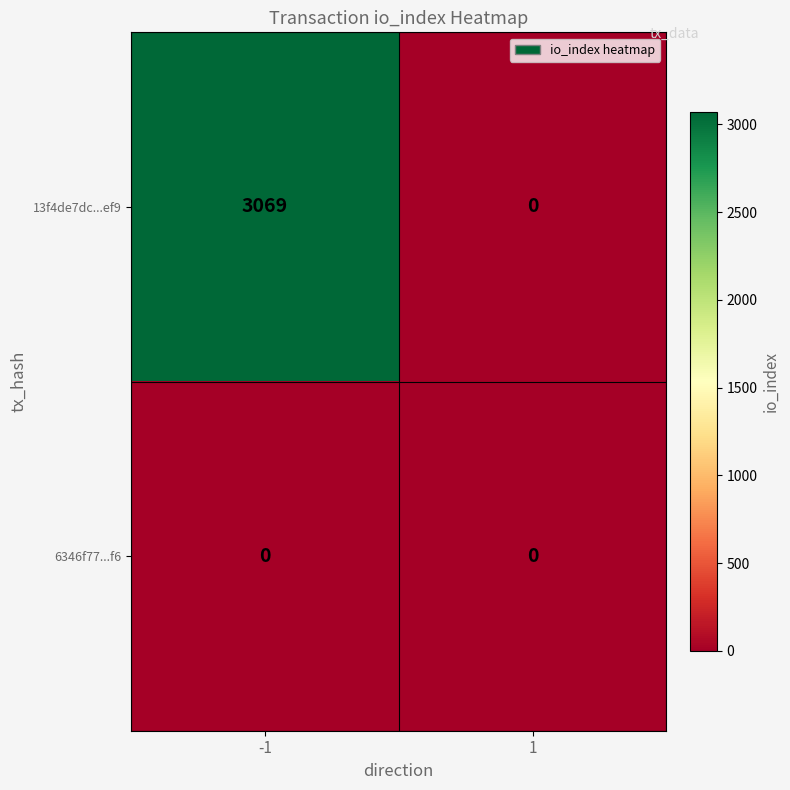

Rank the series by their average value, from lowest to highest.

6346f77...f6, 13f4de7dc...ef9